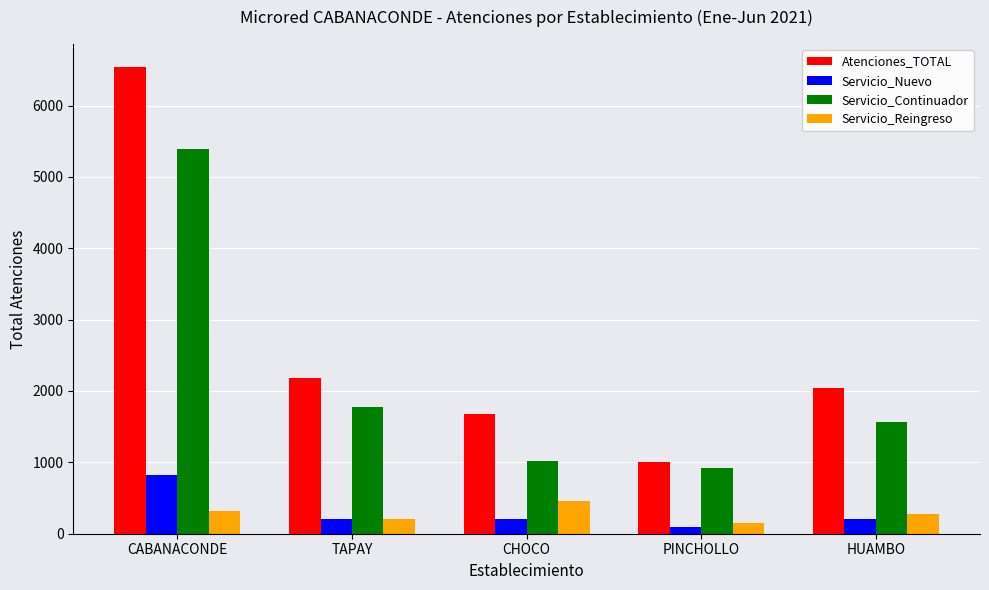

True or false: Servicio_Nuevo has a value of 206 at HUAMBO.

True